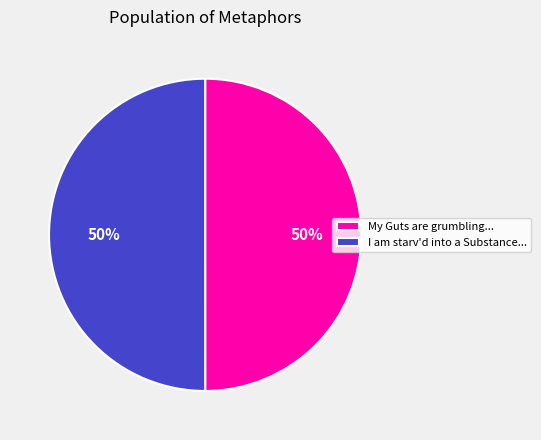

Approximately how many times larger is the value at My Guts are grumbling... compared to I am starv'd into a Substance...?

1.0